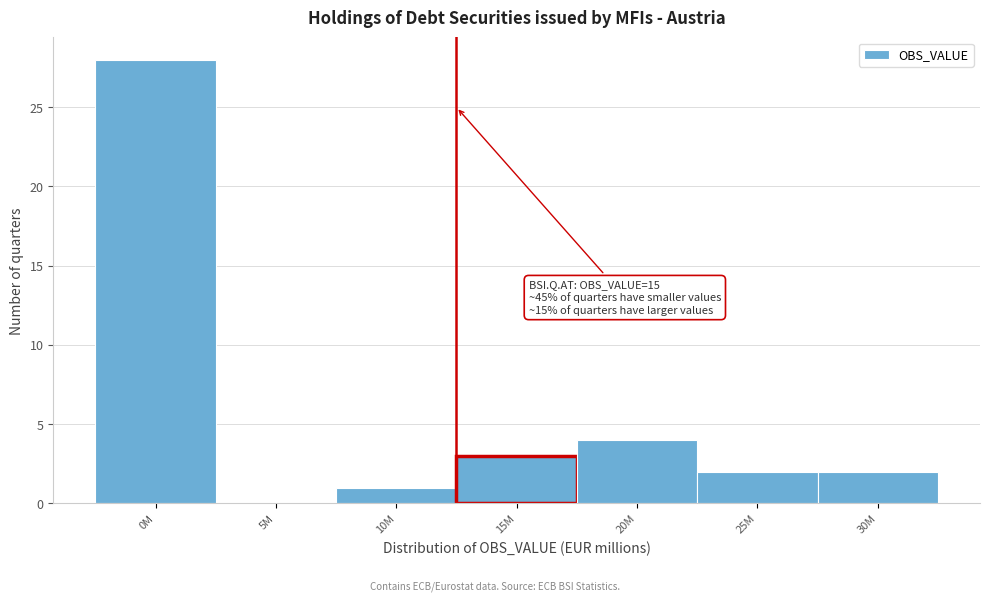

Reading left to right, list all the values displayed in this chart.

0M=28	5M=0	10M=1	15M=3	20M=4	25M=2	30M=2